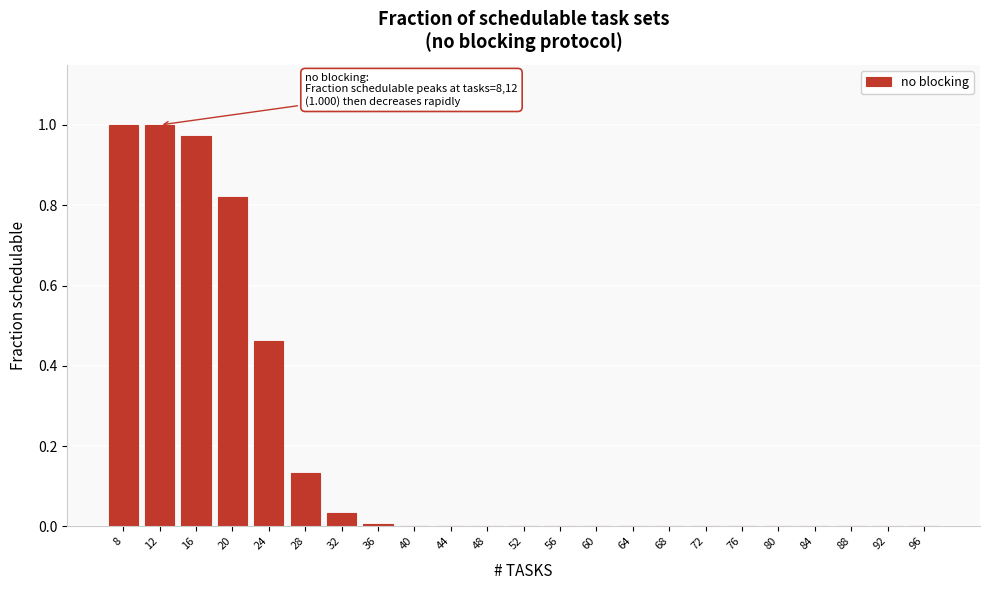

Between 88 and 24, which is larger?

24